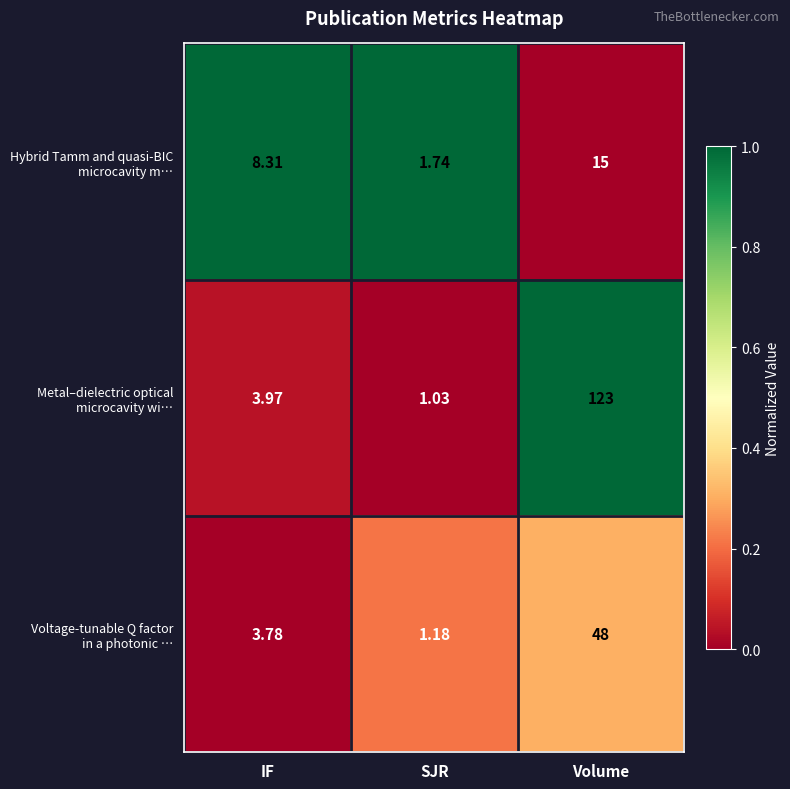

At which category does the chart reach its minimum across all series?

SJR